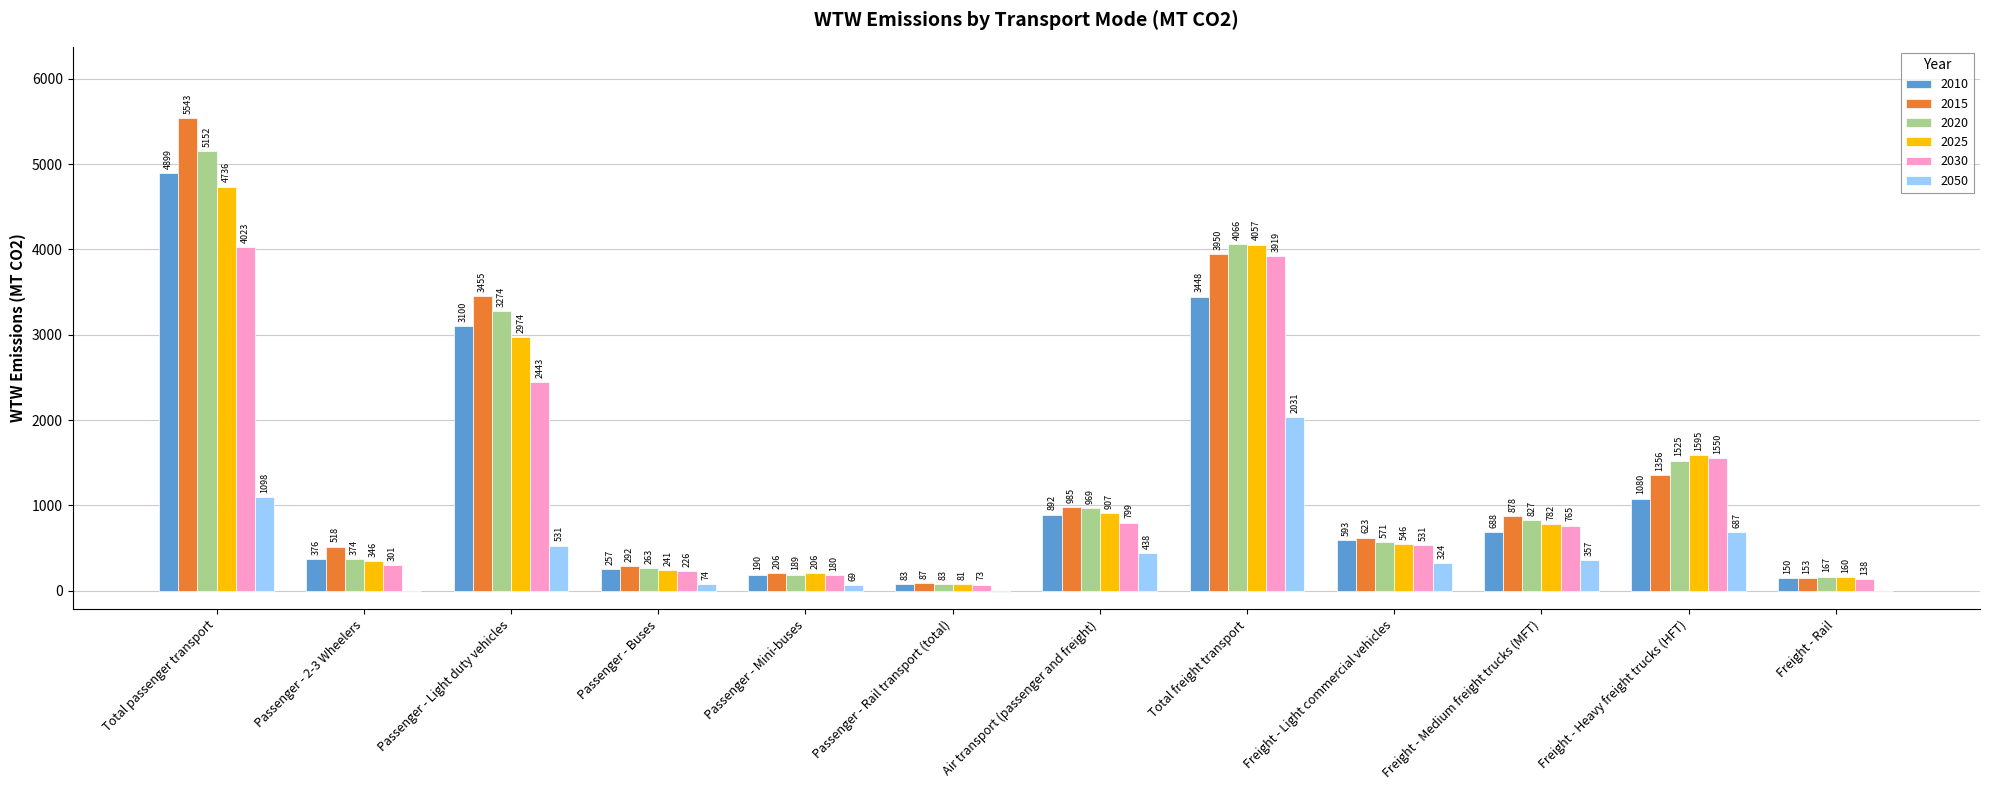

What are all the series names shown in the legend?

2010, 2015, 2020, 2025, 2030, 2050